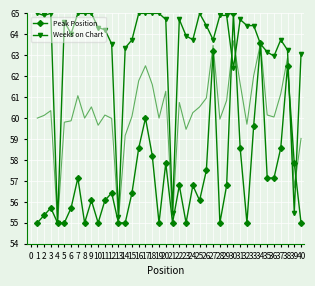

How many interior local peaks does the Weeks on Chart series have?

6